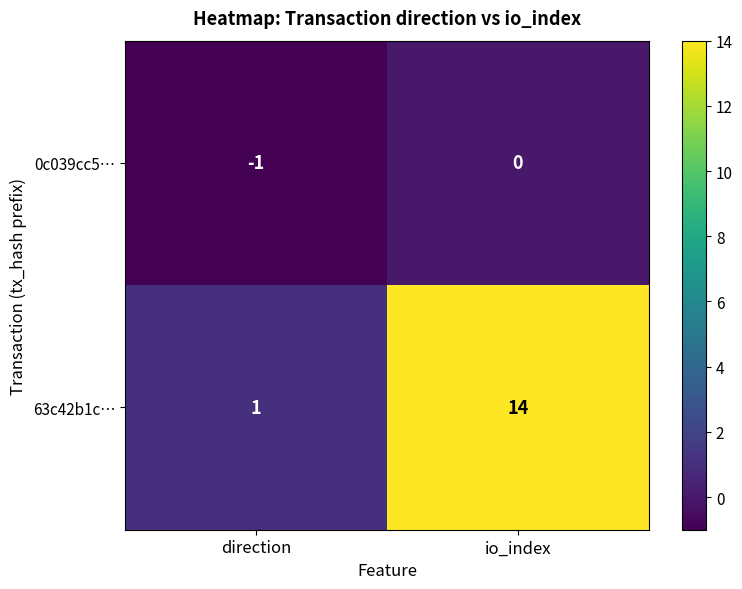

At which category is the sum across all series the highest?

io_index